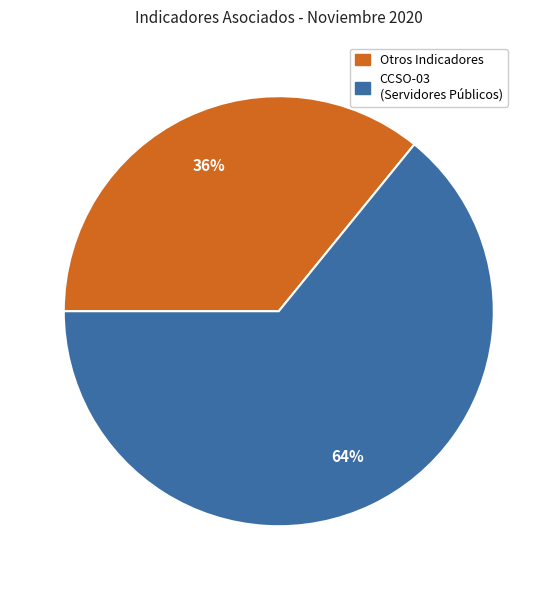

Is there any slice that represents more than half of the pie?

Yes